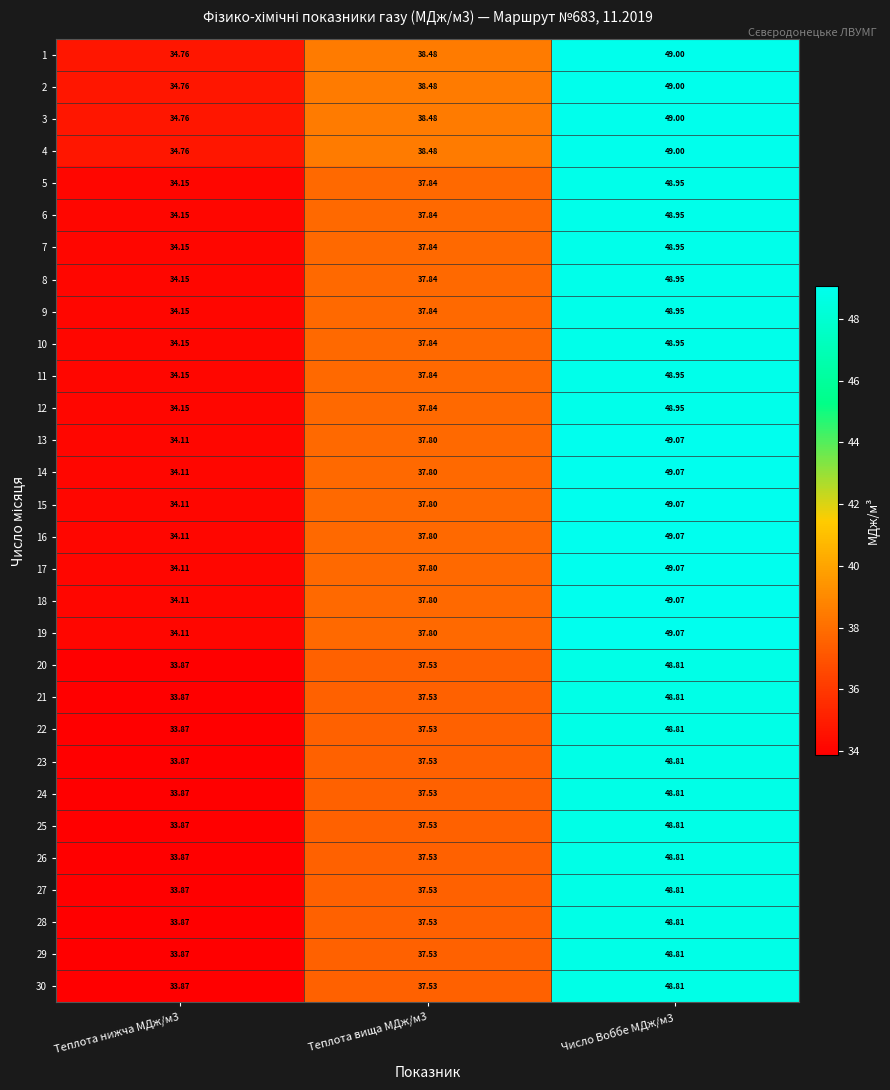

How many data points in 12 are above 37?

2